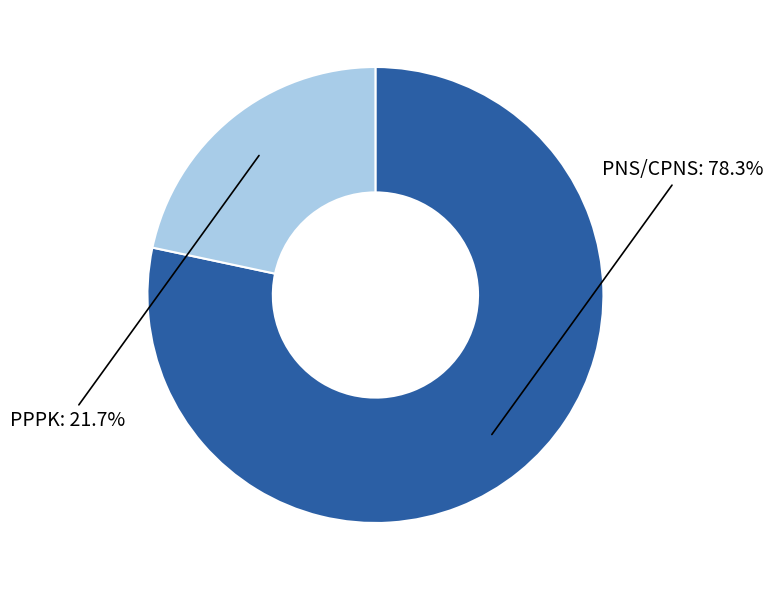

Is there any slice that represents more than half of the pie?

Yes